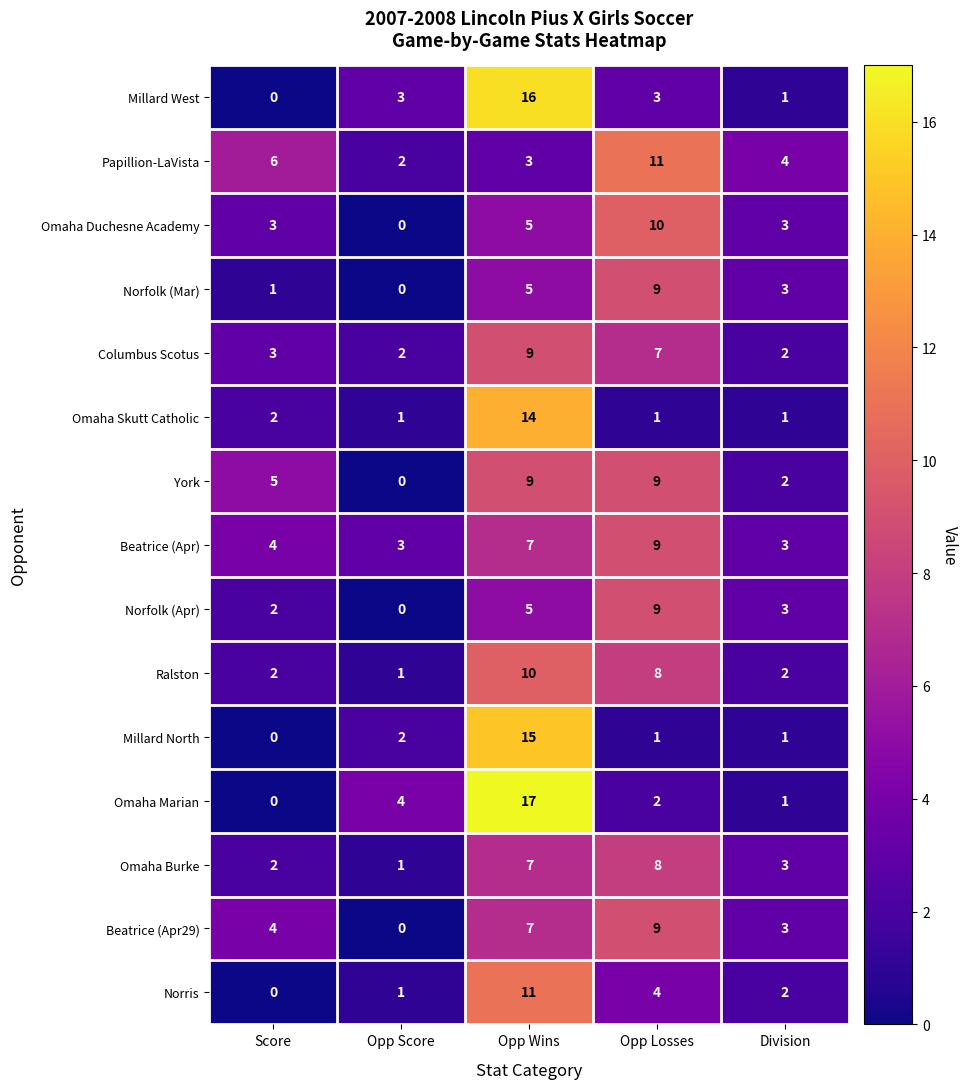

Rank the categories by Papillion-LaVista value from highest to lowest.

Opp Losses, Score, Division, Opp Wins, Opp Score